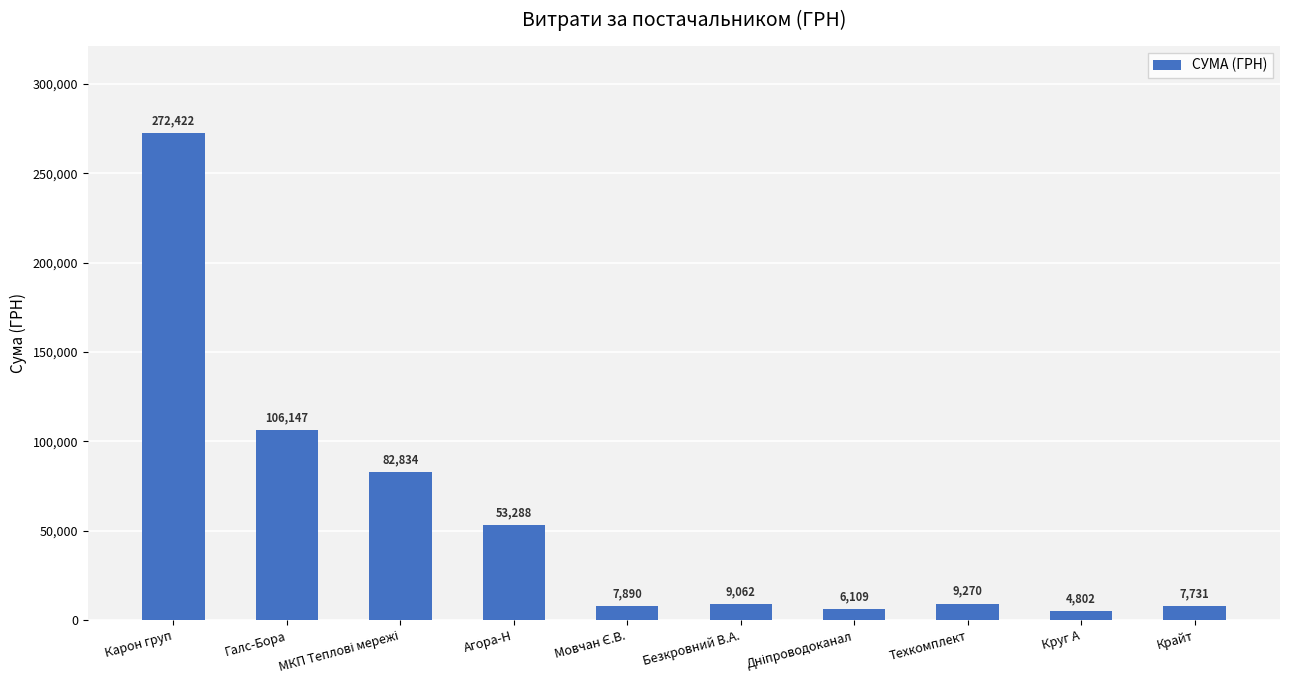

What is the maximum value shown in the chart?

272422.2